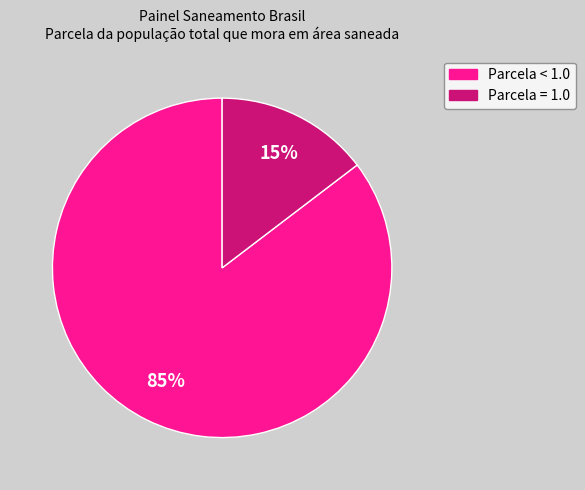

How many slices are in this pie chart?

2